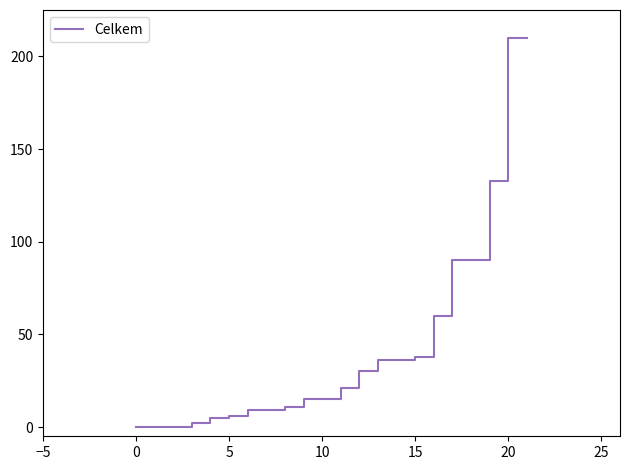

What is the greatest value displayed?

210